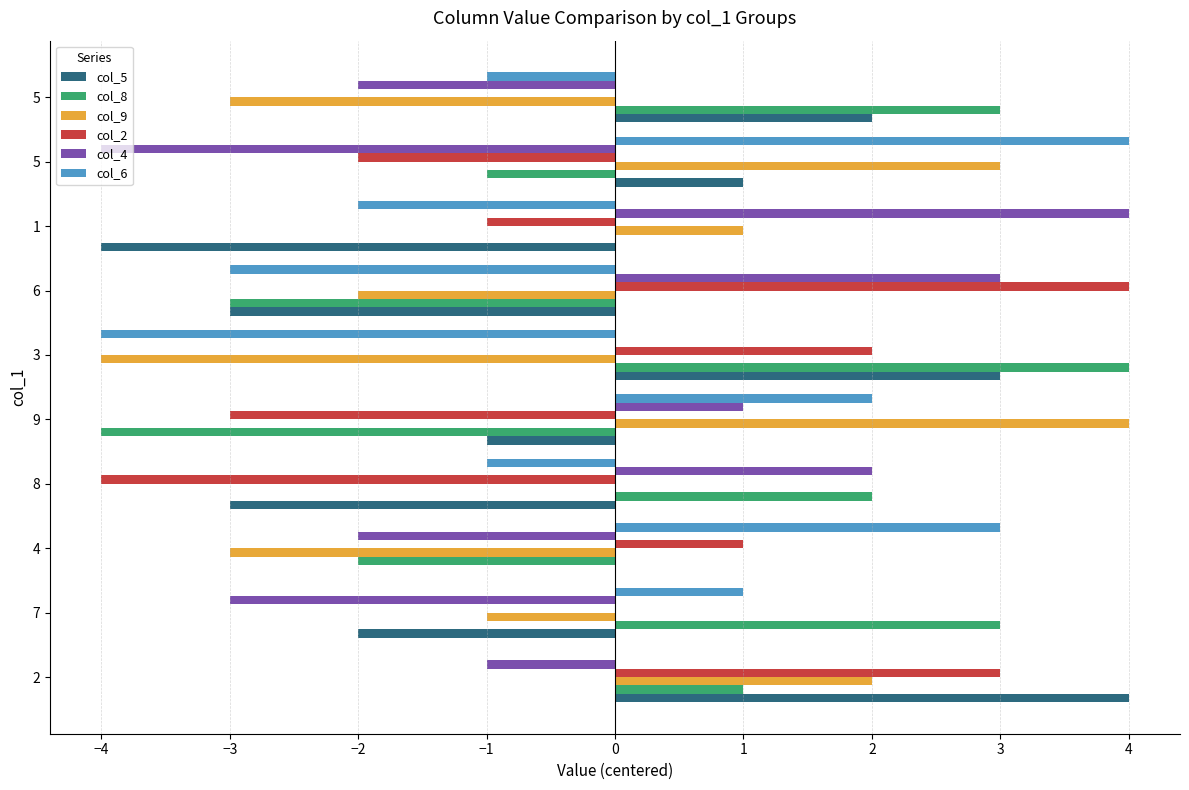

Count the number of data series in this chart.

6